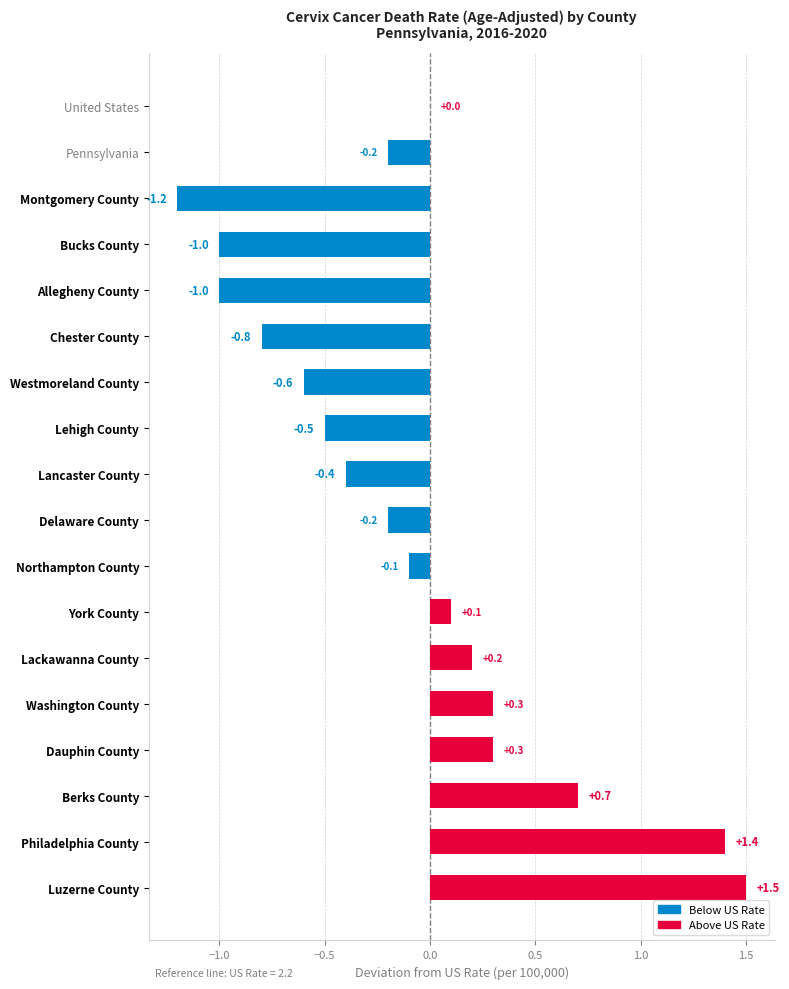

Is it true that the value at Delaware County is -0.1?

False